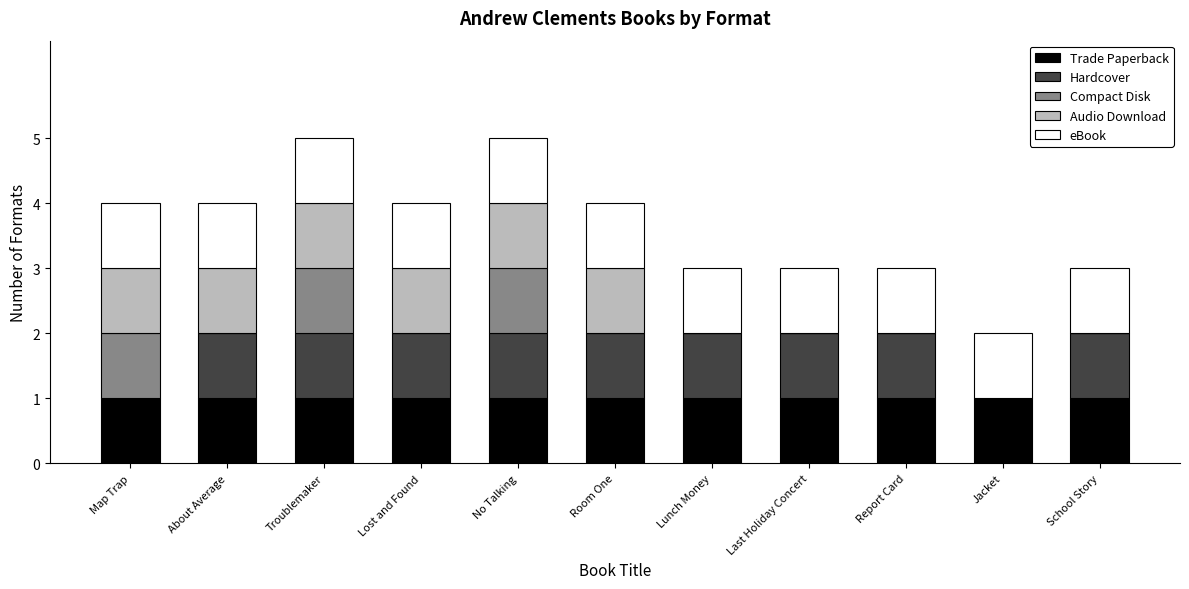

What is the total value across all series at No Talking?

5